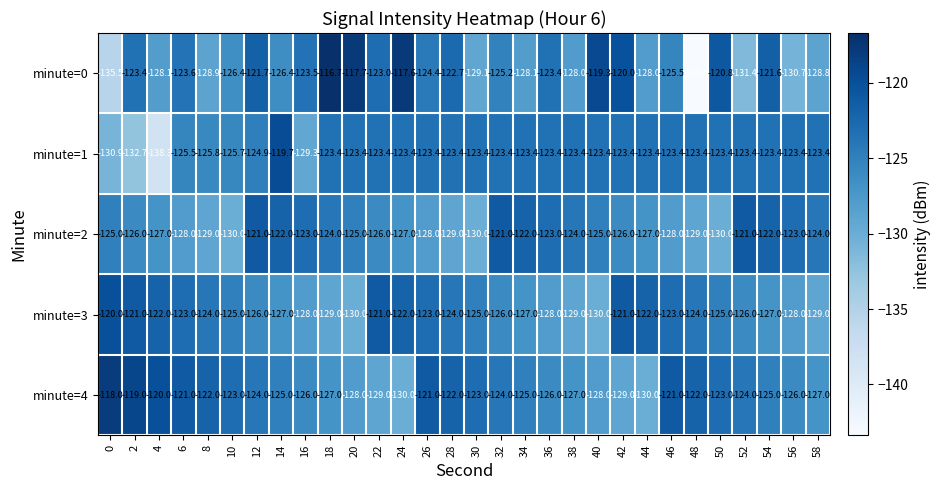

What is the smallest value displayed?

-143.4